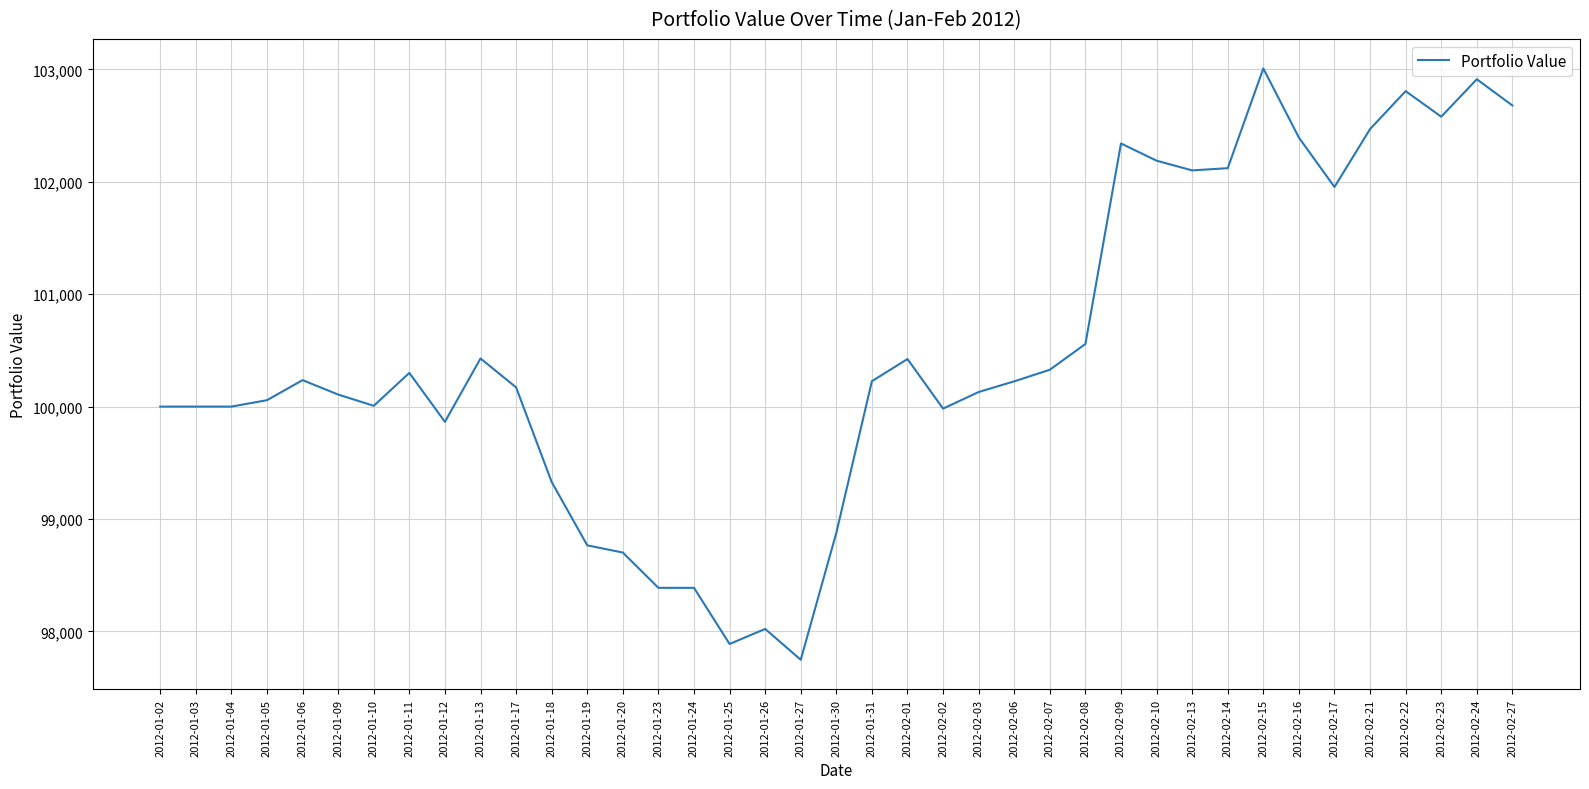

The value at 2012-02-23 is 174507.2. True or false?

False